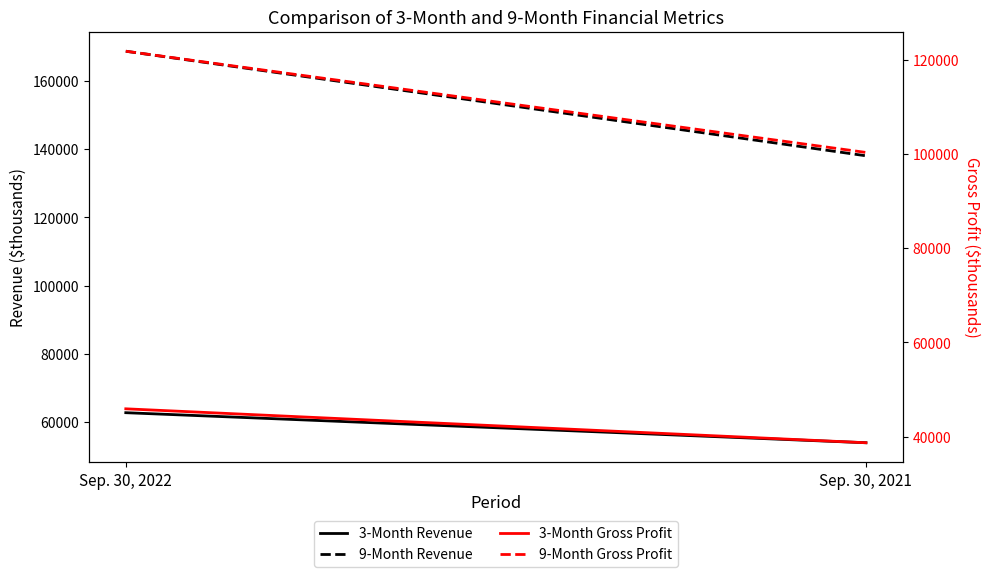

What is the total value across all series at Sep. 30, 2022?

399227